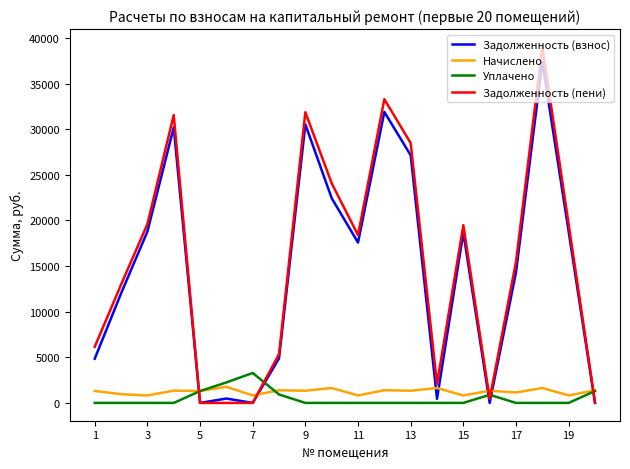

What are all the series names shown in the legend?

Задолженность (взнос), Начислено, Уплачено, Задолженность (пени)